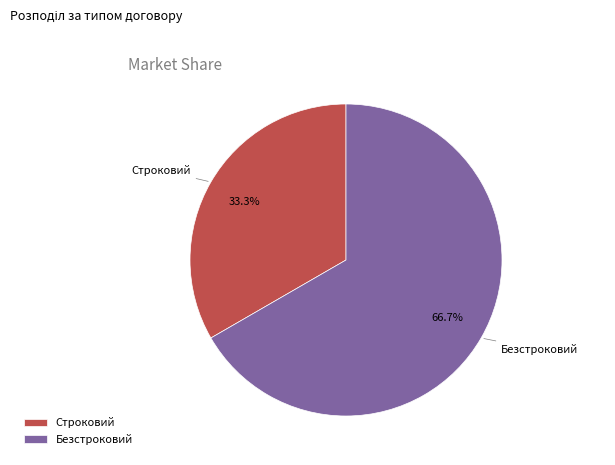

The Безстроковий slice represents 78% of the pie. True or false?

False